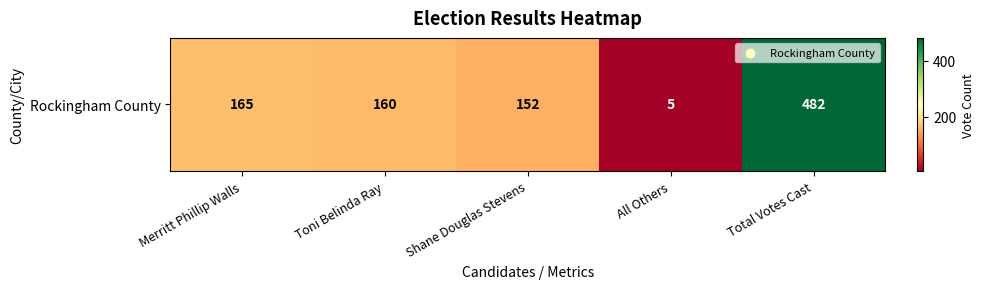

Reading left to right, list all the values displayed in this chart.

165	160	152	5	482